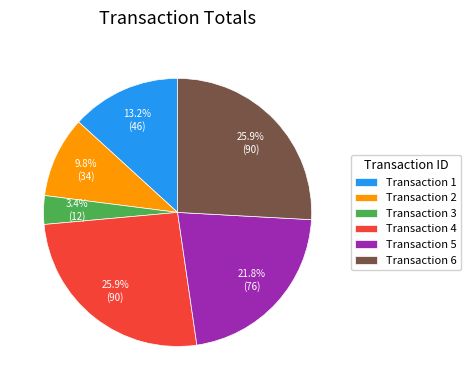

To the nearest percent, what is the difference between the largest and smallest slice percentages?

22%